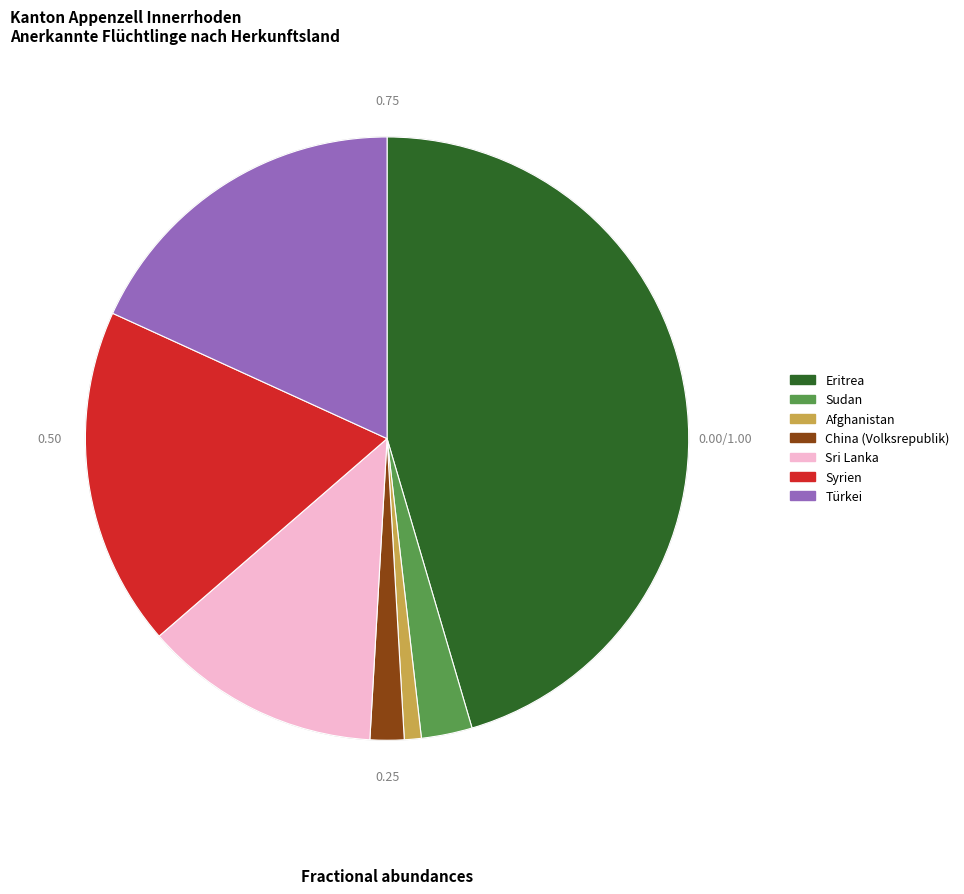

What is the ratio of the value at Sri Lanka to the value at Eritrea?

0.3